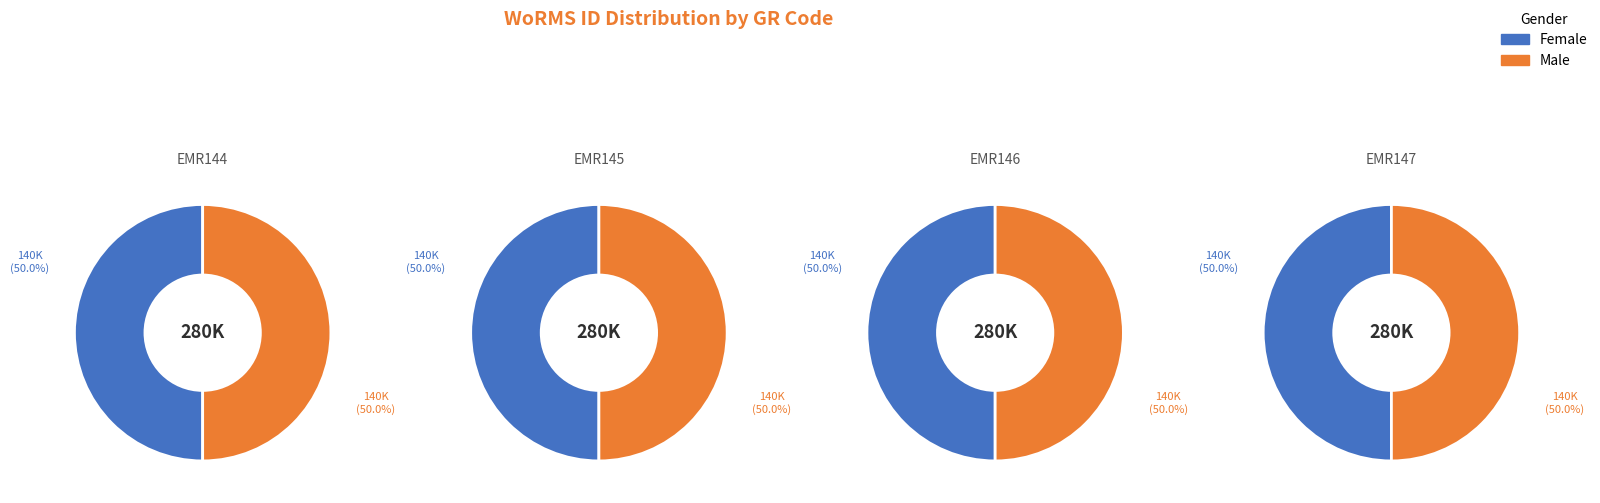

Which slice is the smallest?

EMR144